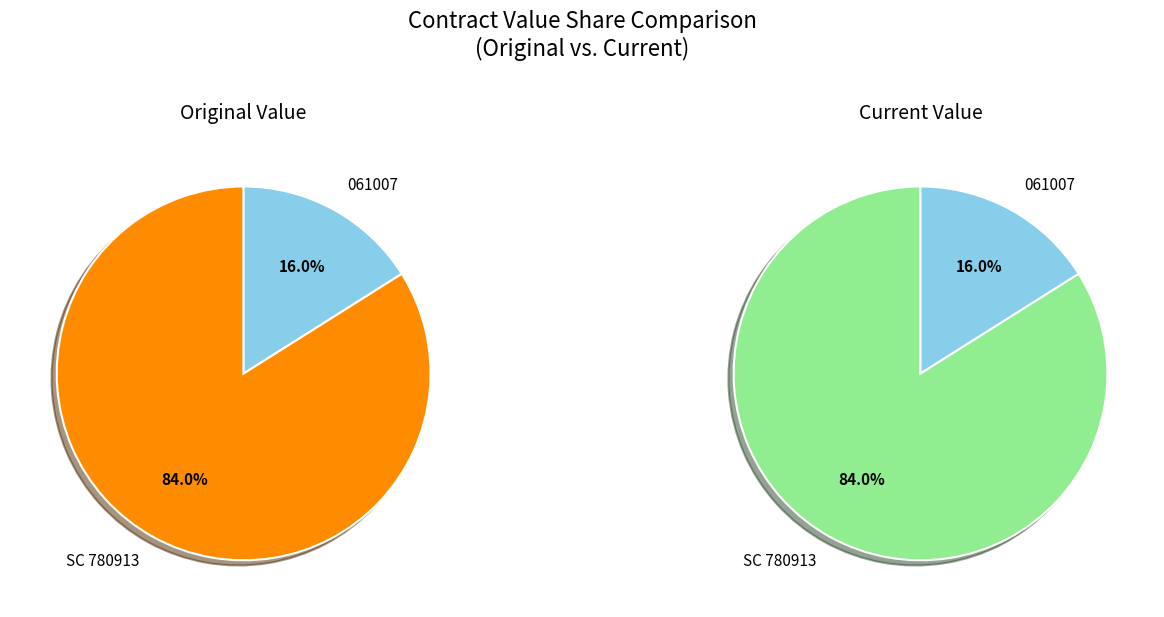

How much of the chart is everything except 061007?

84.0%